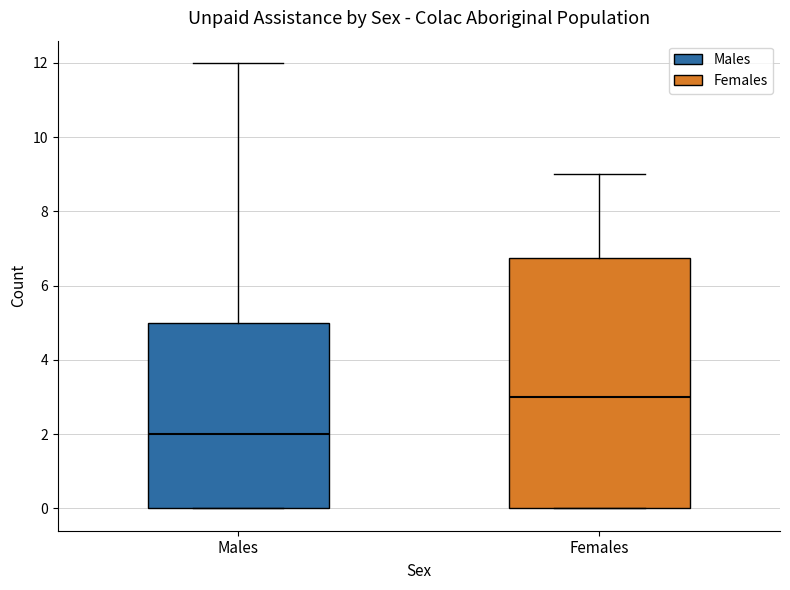

Reading left to right, transcribe this box plot: for each box, give where its median line is, the range the box spans, and where its two whiskers end, as read against the y-axis. The values are not printed on the chart, so give them approximately, as read against the axis.

Males: median 2.0, box 0.0 to 5.0, whiskers 0.0 to 12.0
Females: median 3.0, box 0.0 to 6.8, whiskers 0.0 to 9.0